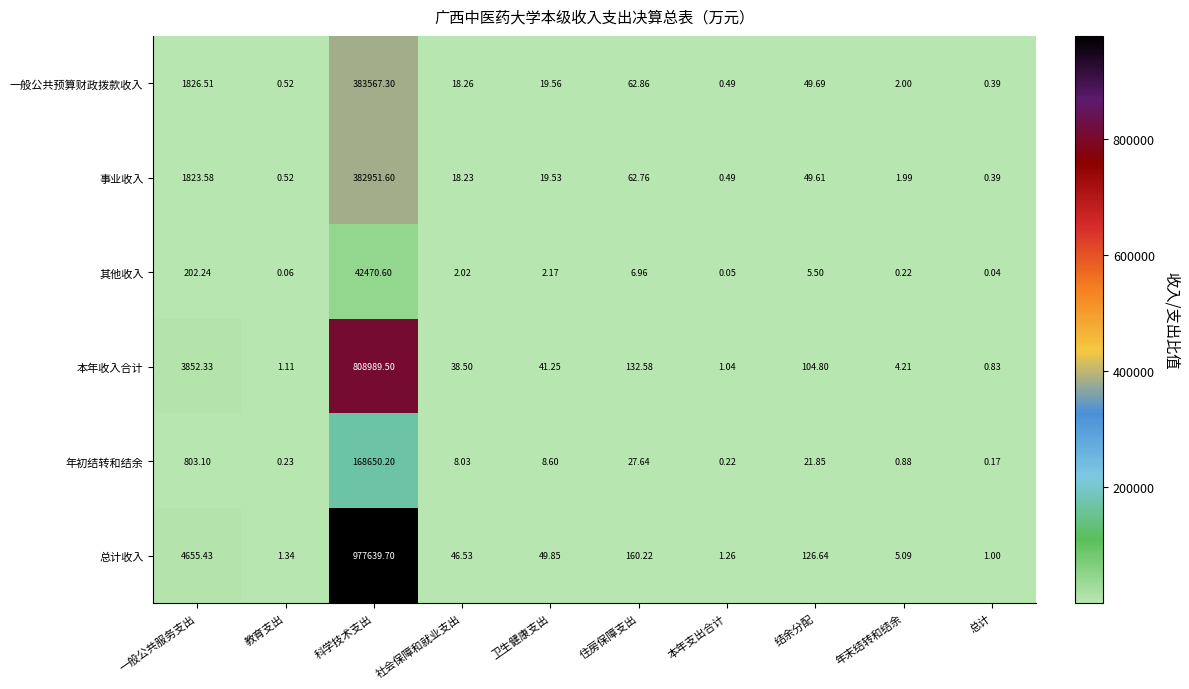

At 年末结转和结余, list the series in order from largest to smallest.

总计收入, 本年收入合计, 一般公共预算财政拨款收入, 事业收入, 年初结转和结余, 其他收入